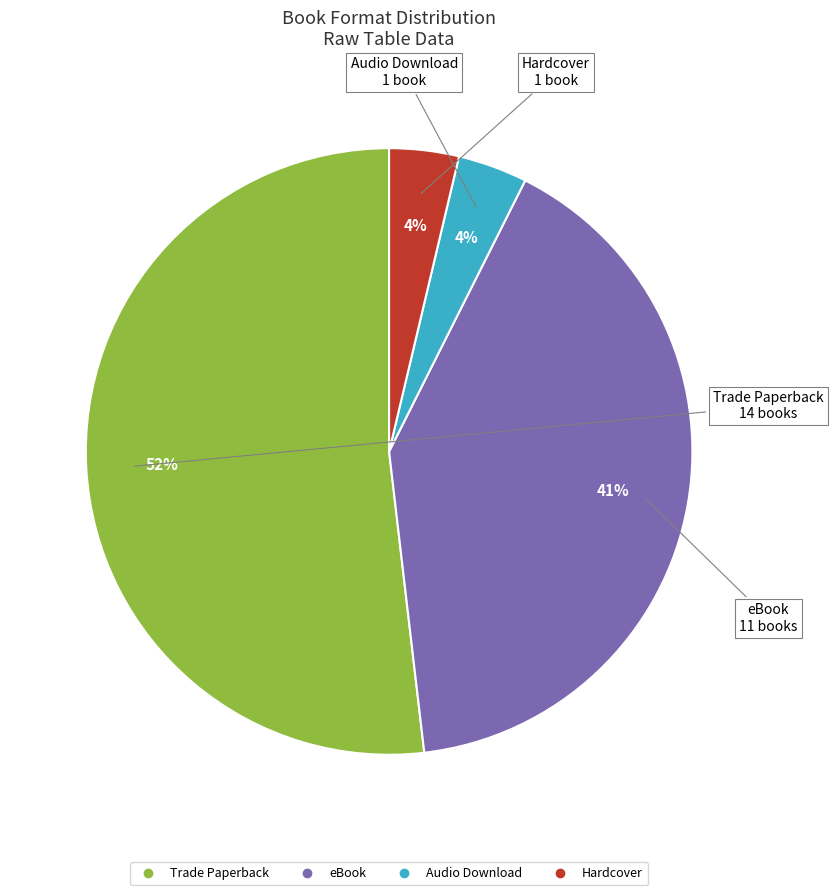

Combined, do Hardcover and Audio Download account for over 50%?

No